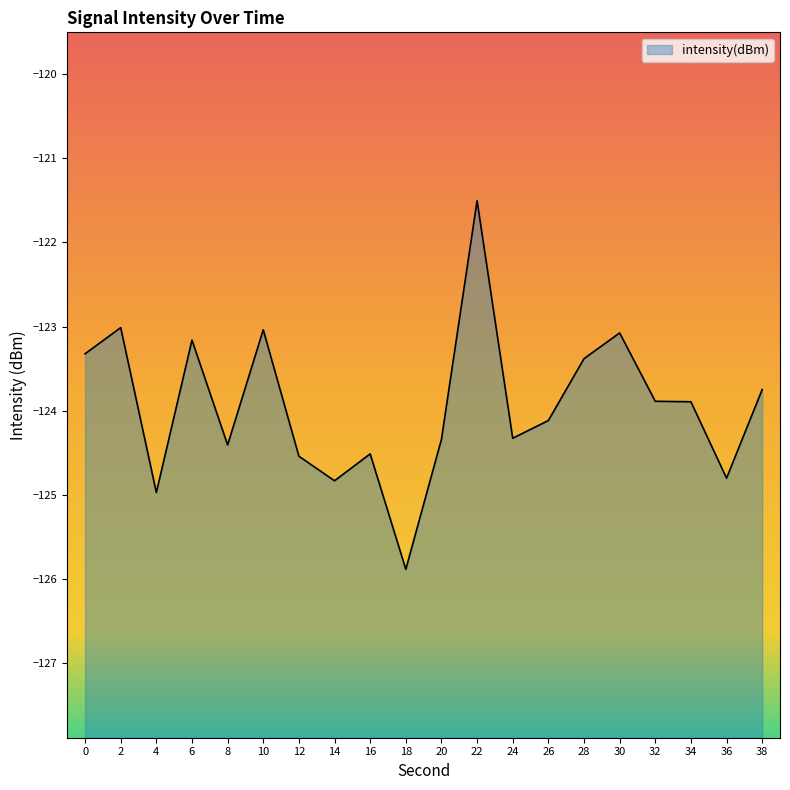

List the labels in order of value, largest first.

22, 2, 10, 30, 6, 0, 28, 38, 32, 34, 26, 24, 20, 8, 16, 12, 36, 14, 4, 18